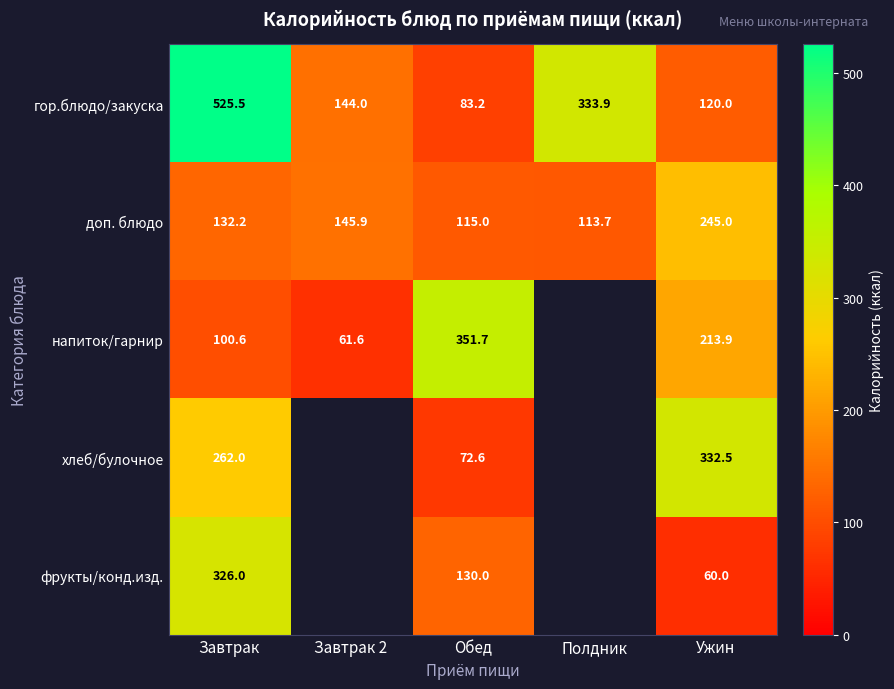

What is the greatest value displayed?

525.5